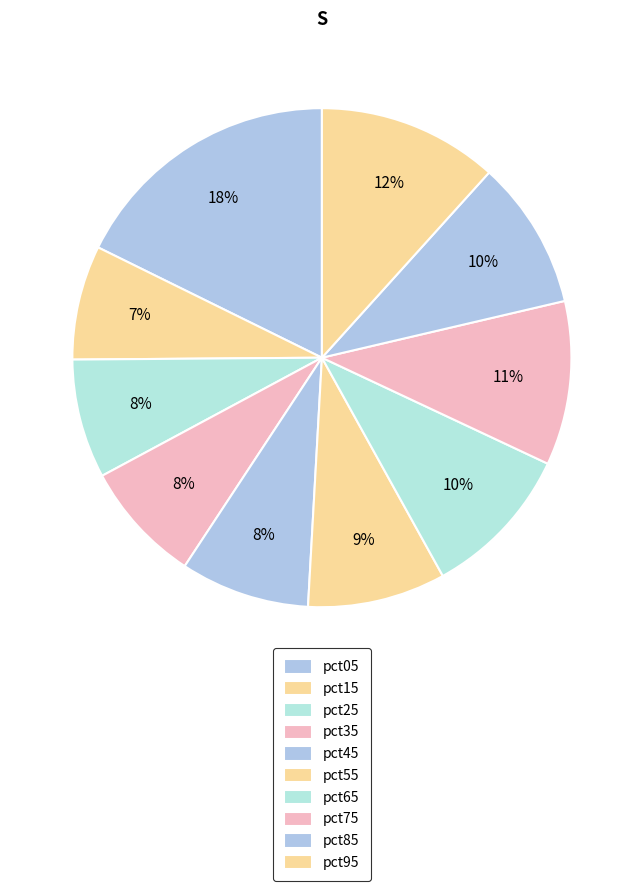

How many slices are in this pie chart?

10